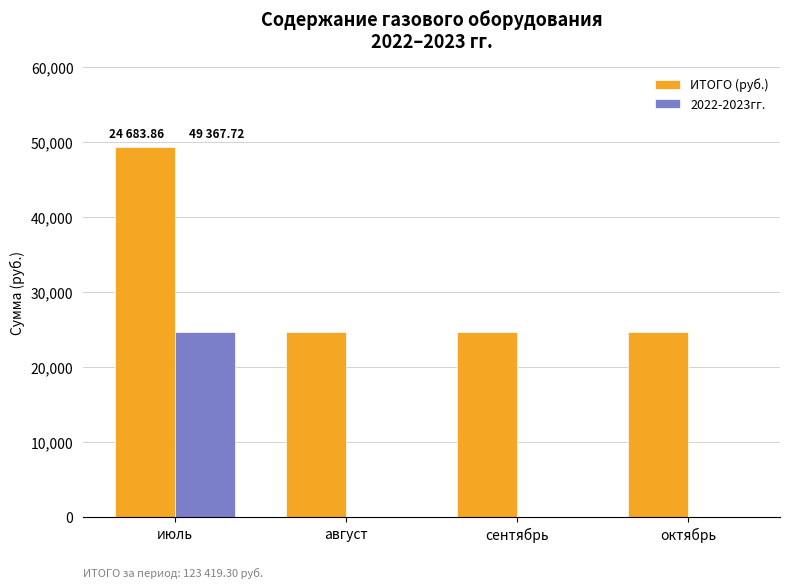

The 2022-2023гг. series shows 9870.4 at октябрь. True or false?

False